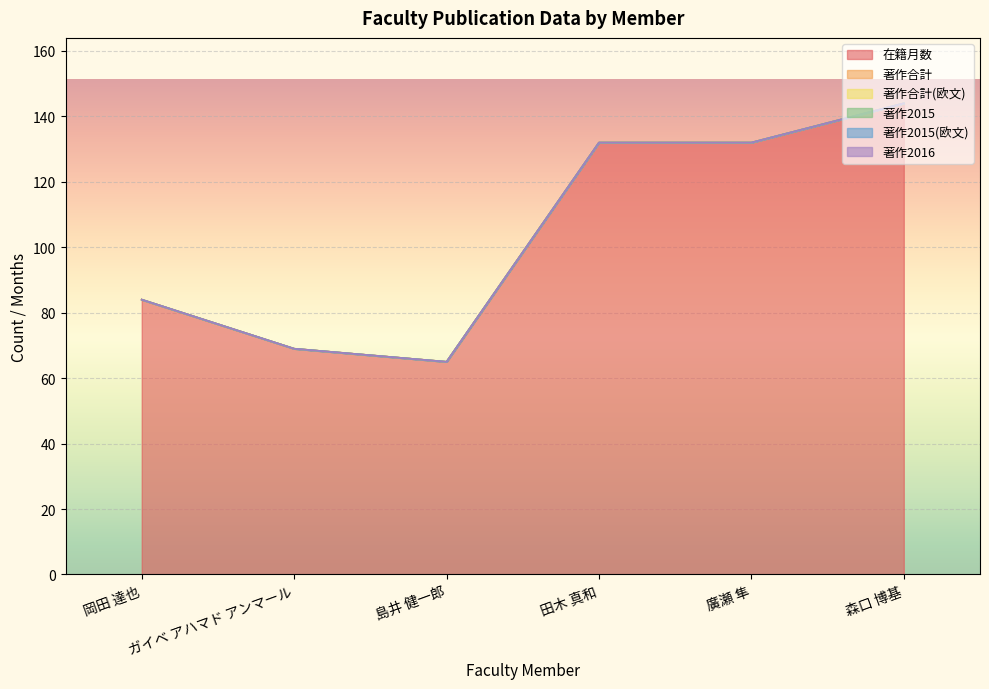

How many distinct data groups are displayed?

6